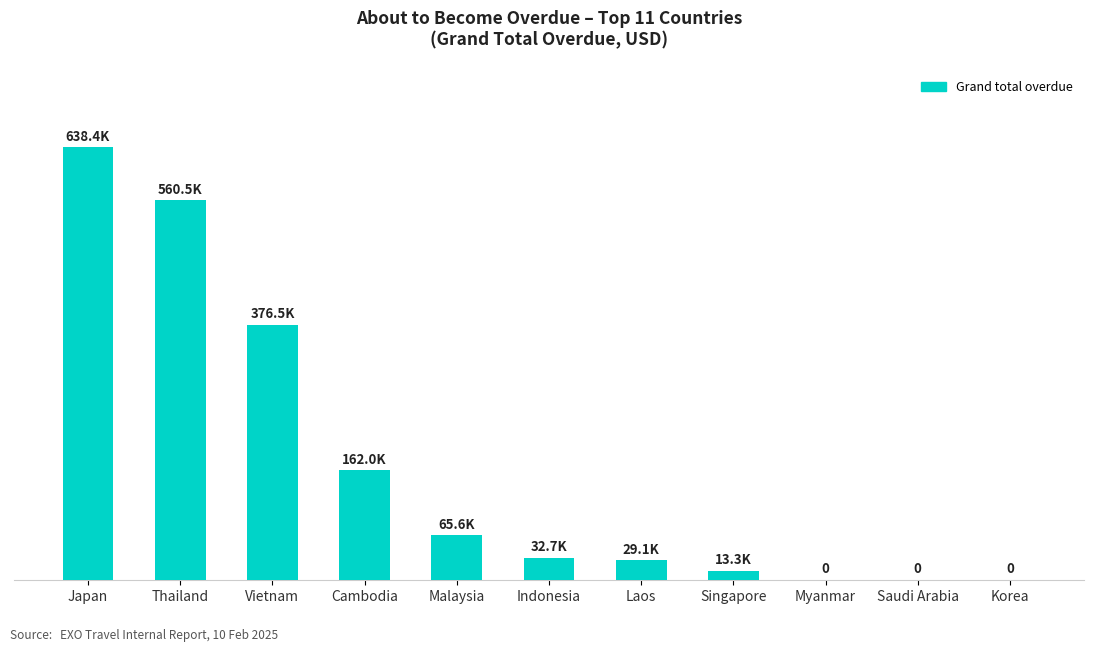

Reading left to right, extract all data points from this chart.

638445.9	560479.5	376479.2	161974.9	65643.0	32692.1	29105.1	13328.4	0.0	0.0	0.0